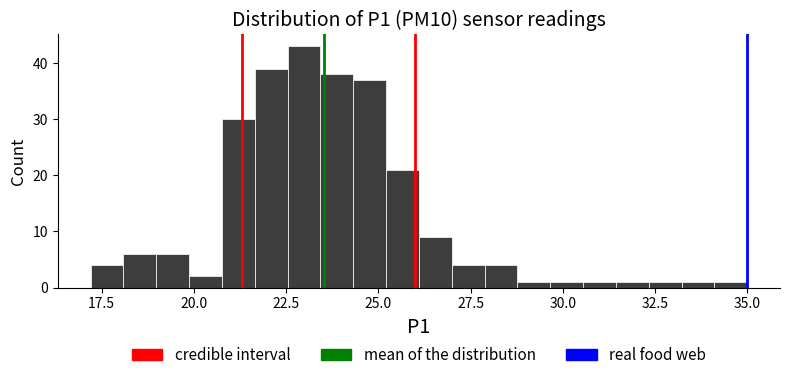

Read against the x-axis, roughly where is the centre of the tallest bar?

23.0